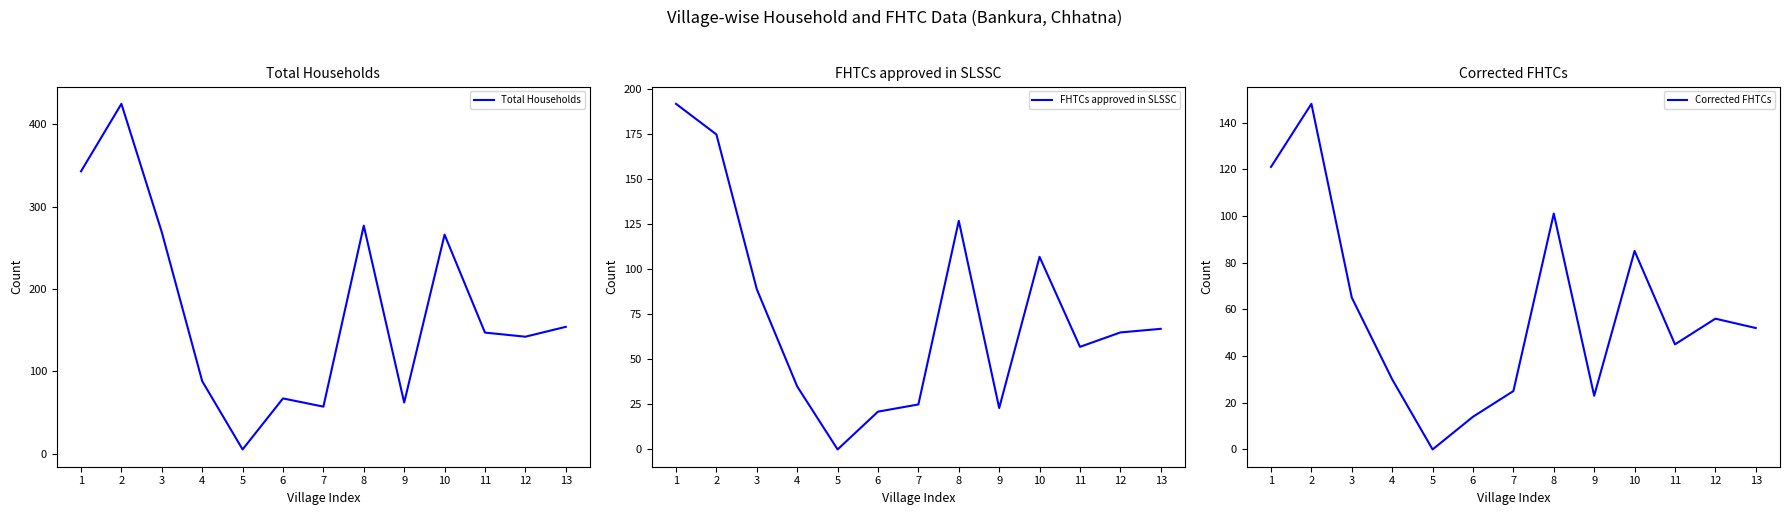

What is the value of the FHTCs approved in SLSSC point at the 9th from the left?

23